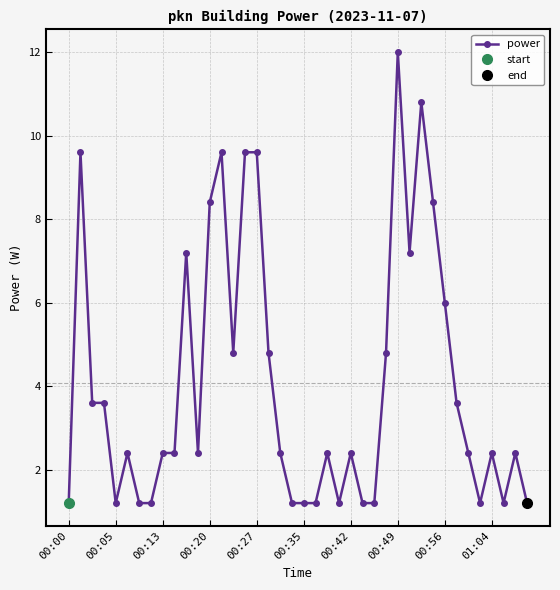

True or false: power has more than 1 points higher than both neighbors.

True